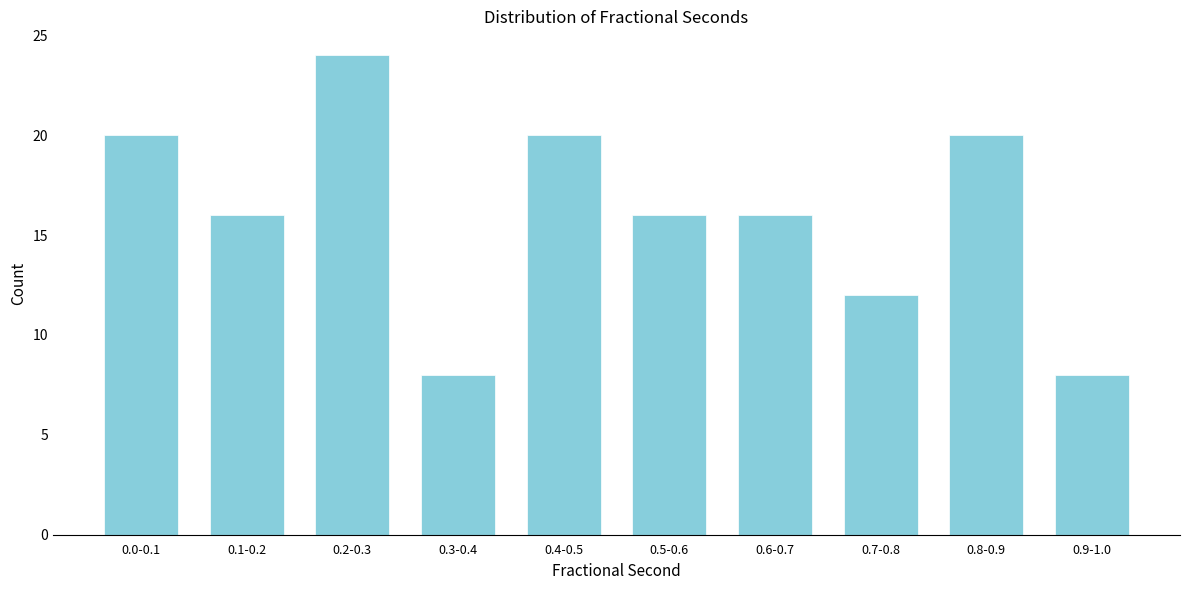

Reading left to right, list all the values displayed in this chart.

0.0-0.1=20	0.1-0.2=16	0.2-0.3=24	0.3-0.4=8	0.4-0.5=20	0.5-0.6=16	0.6-0.7=16	0.7-0.8=12	0.8-0.9=20	0.9-1.0=8